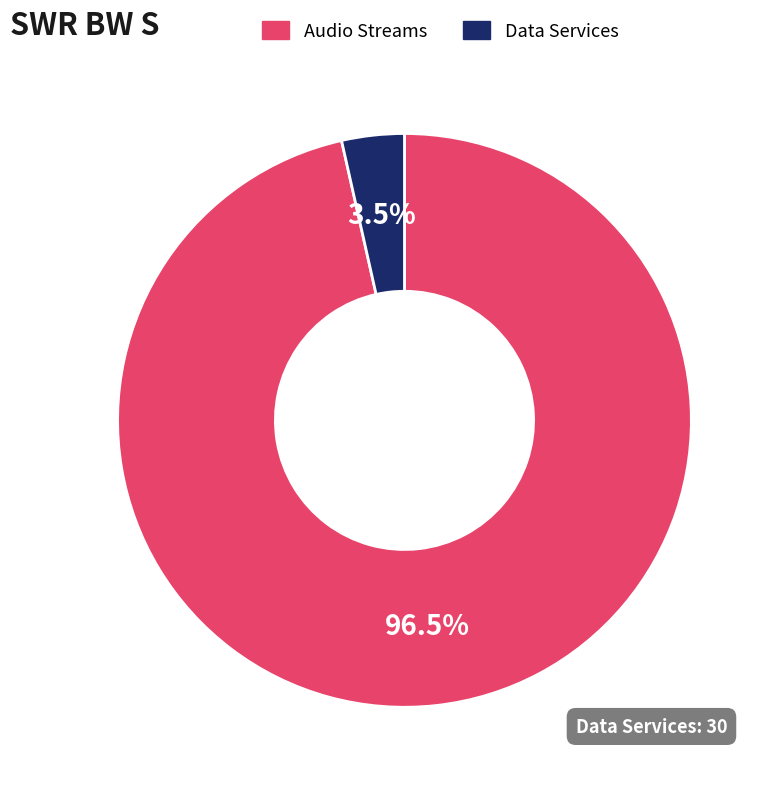

To the nearest percent, what is the difference between the largest and smallest slice percentages?

93%